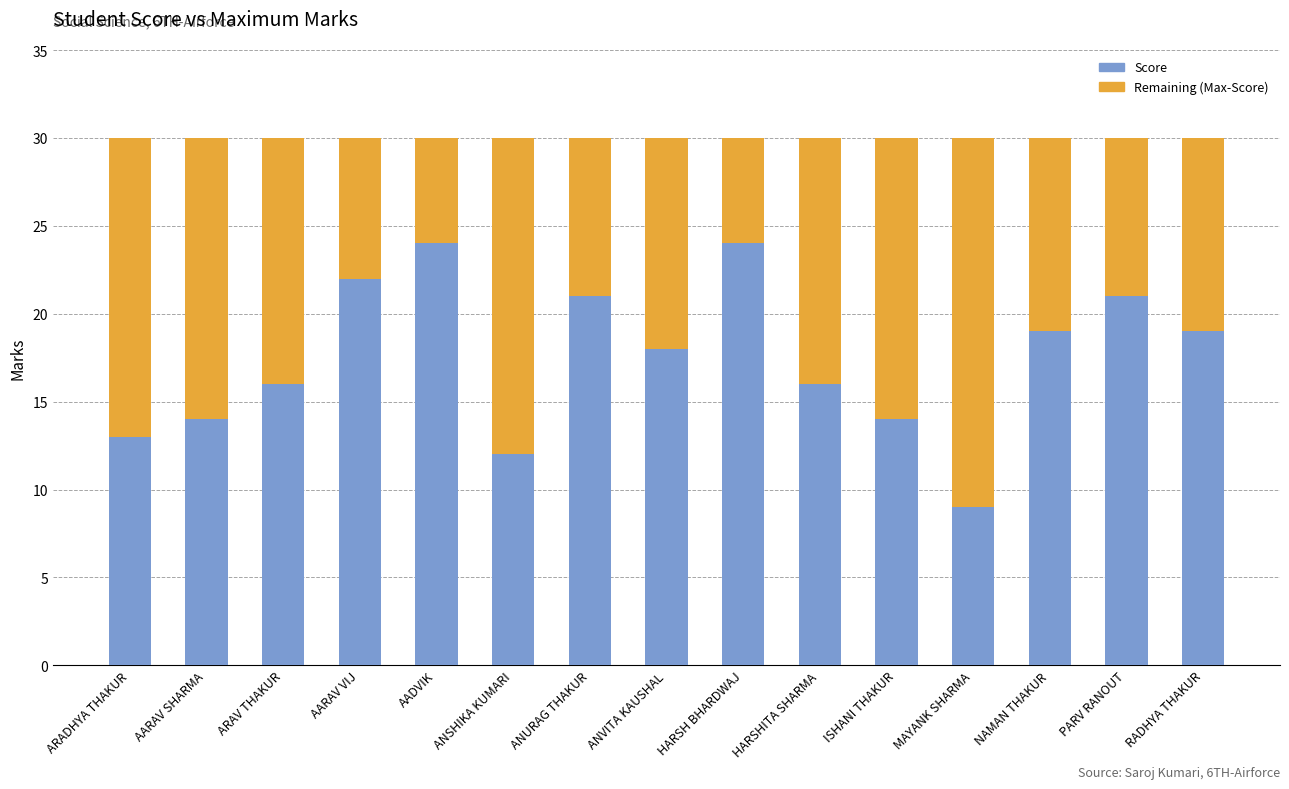

Does the chart contain stacked bars?

Yes